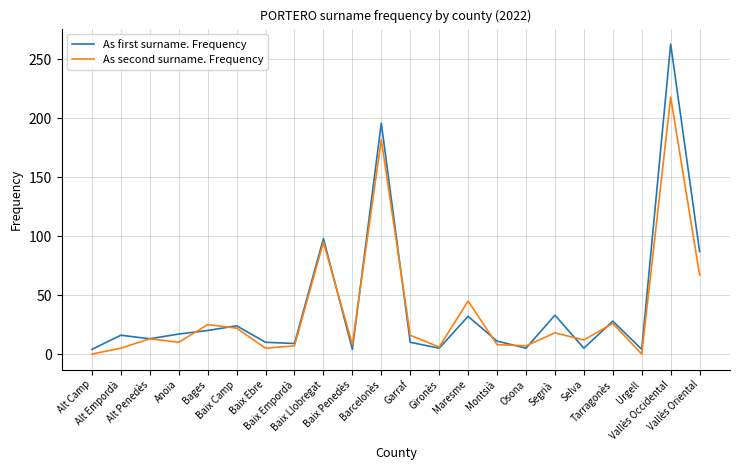

What are all the series names shown in the legend?

As first surname. Frequency, As second surname. Frequency